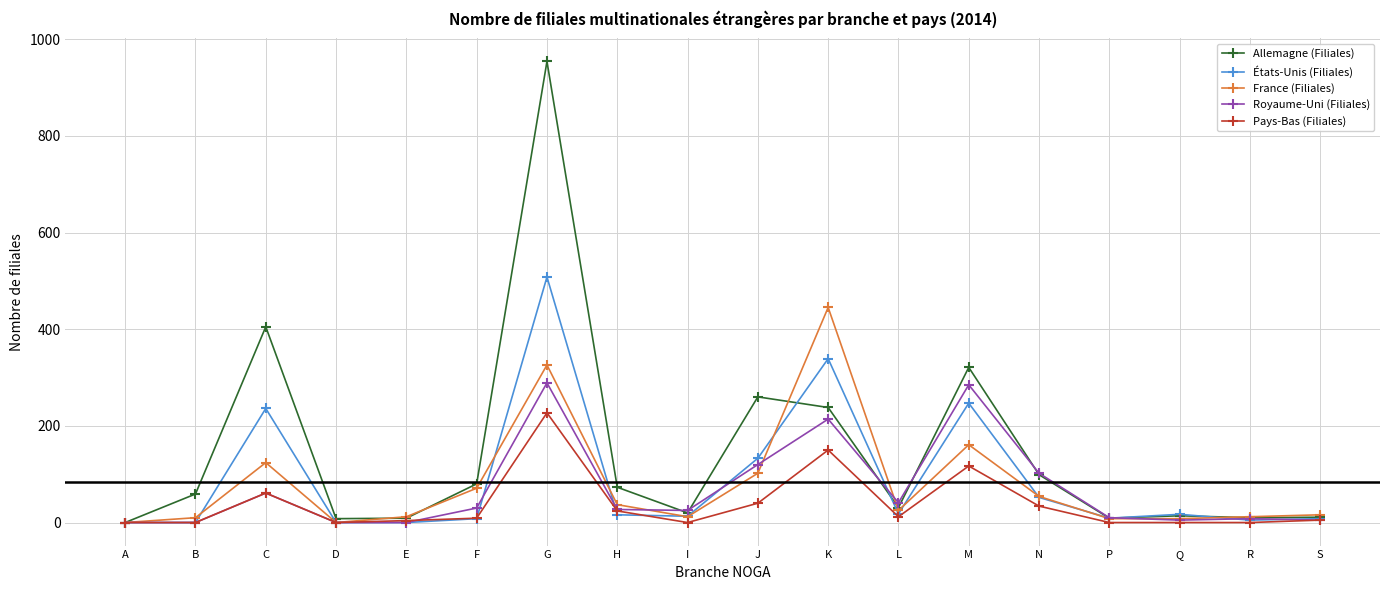

True or false: France (Filiales) has a value of 138 at J.

False